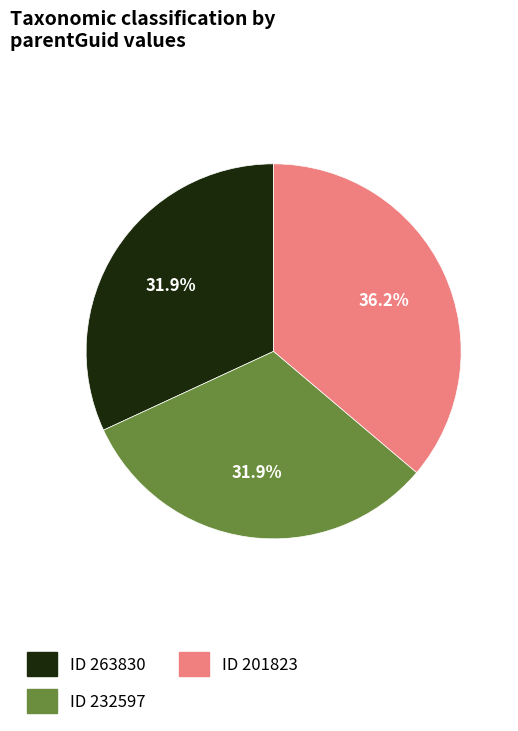

Does any single category account for the majority?

No